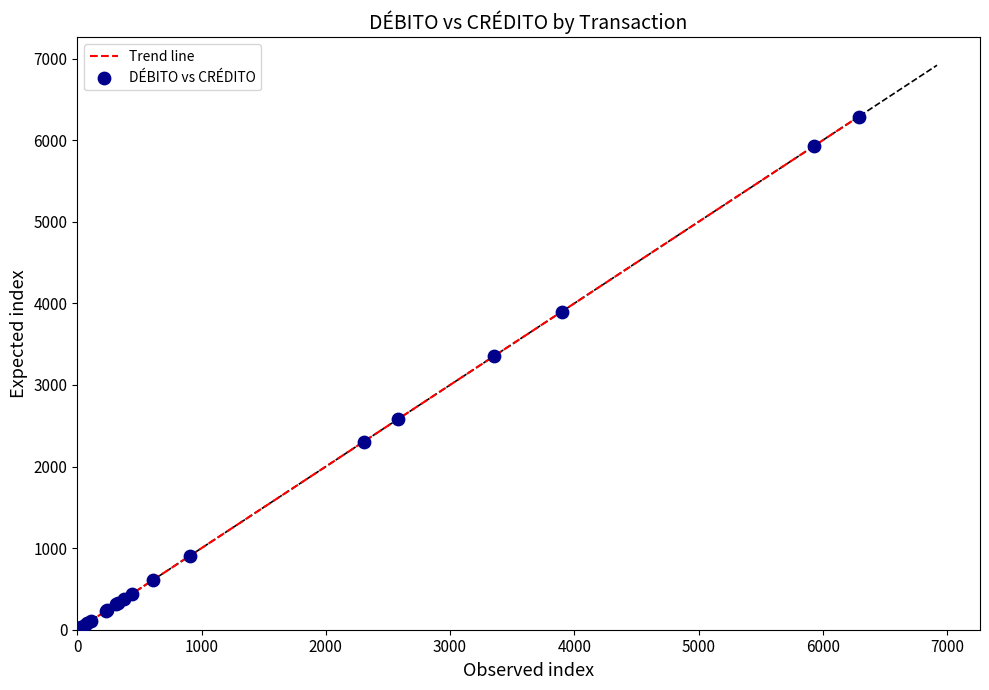

What is the greatest value displayed?

6290.6